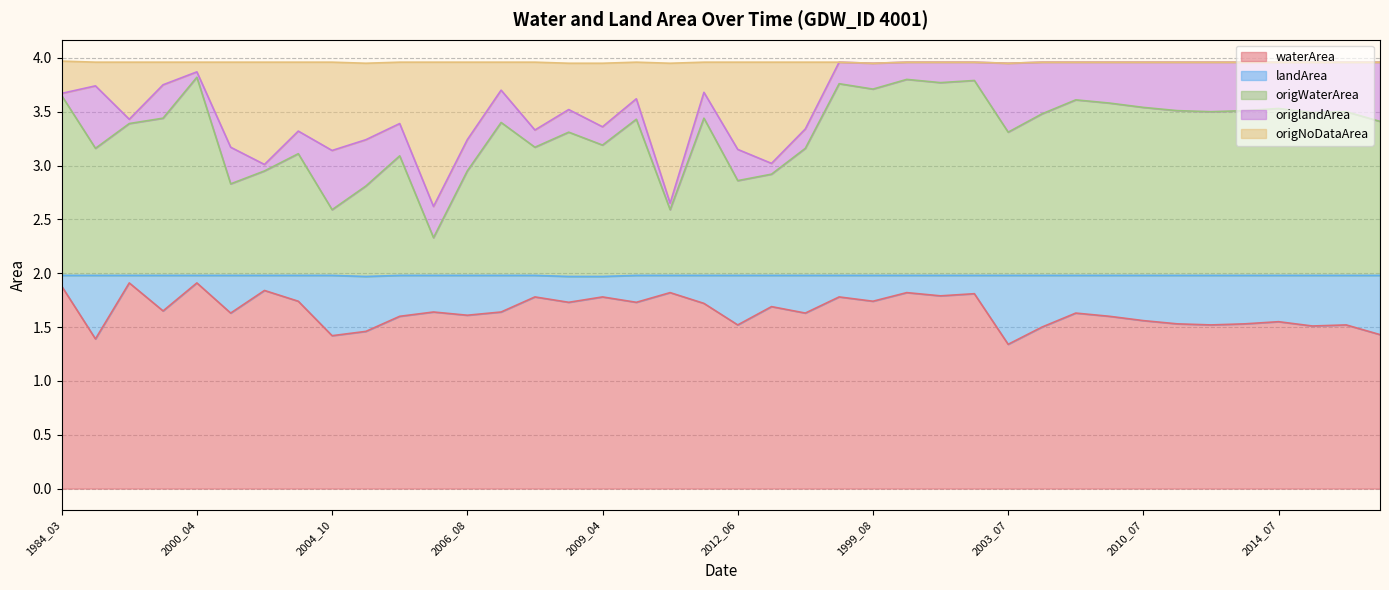

Does the chart have visible grid lines?

Yes